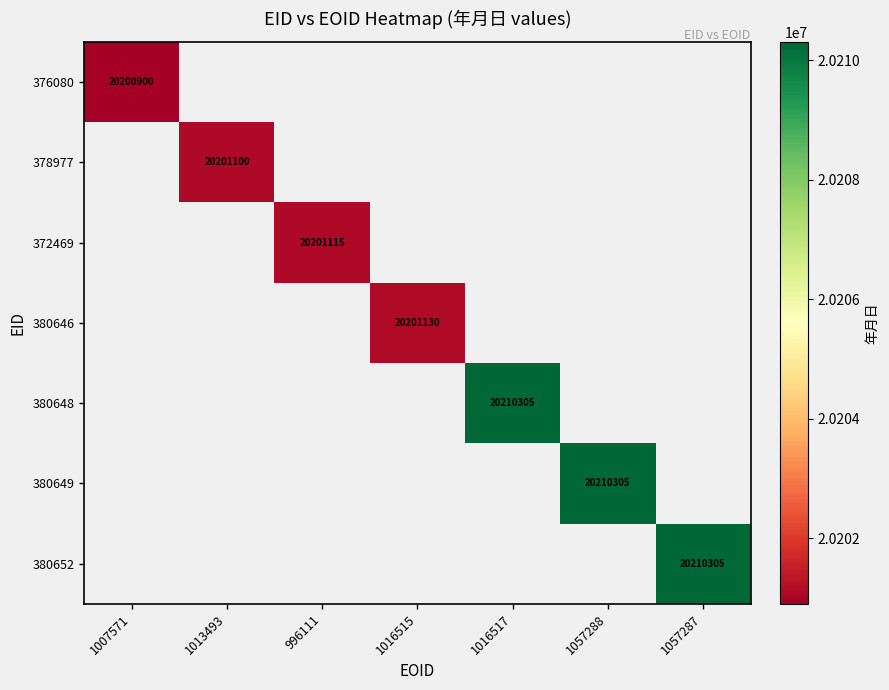

Which has a higher value, 1057287 or 1016517?

1016517